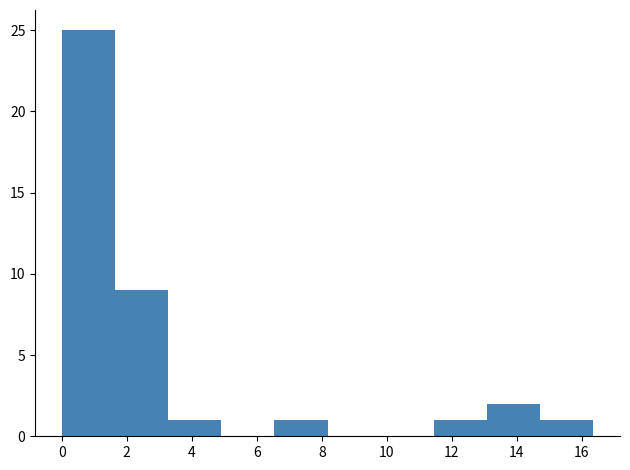

Which range on the x-axis has the tallest bar?

0.0 to 1.6